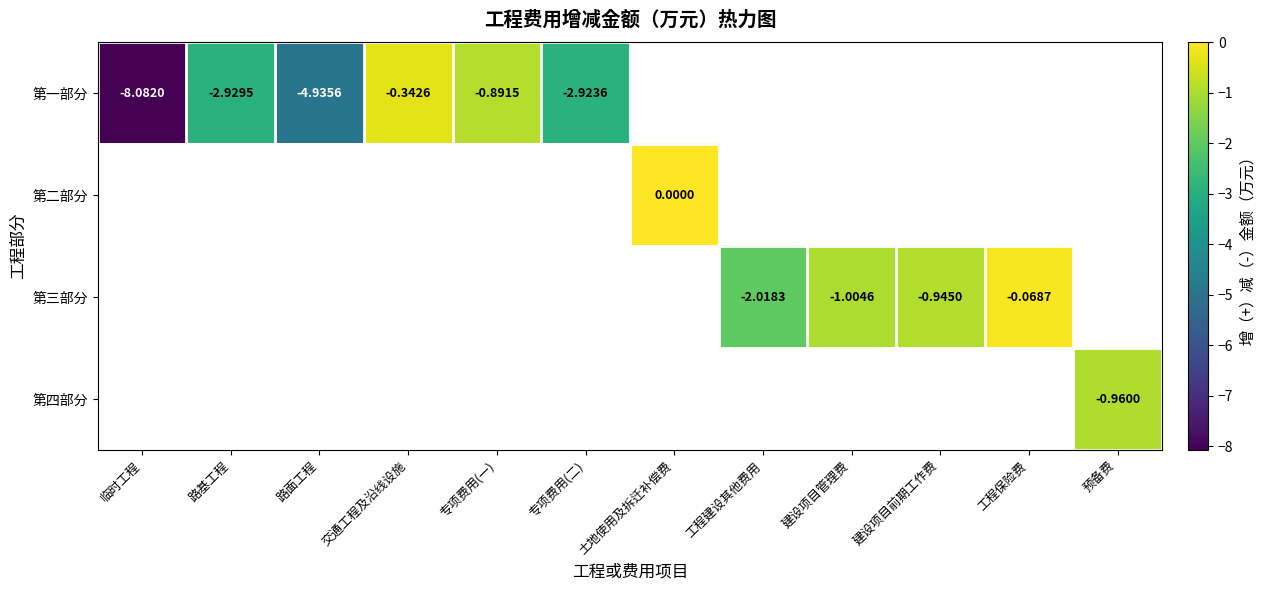

What is the minimum value shown in the chart?

-8.1